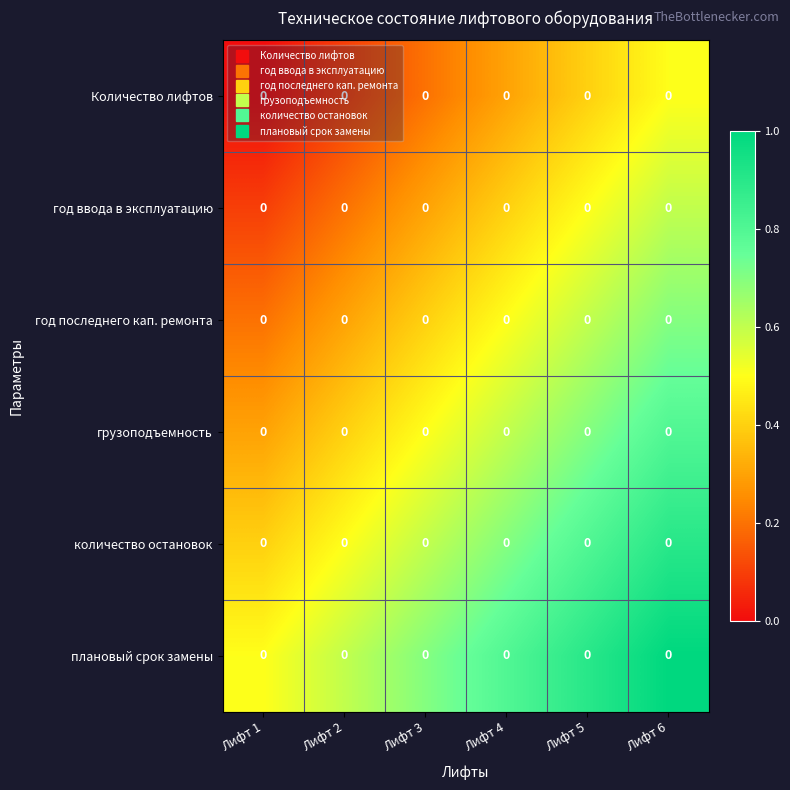

Count the год последнего кап. ремонта values in the range 0 to 1.

6